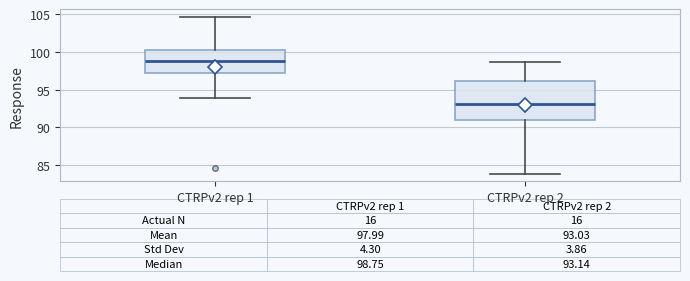

Which box has the highest median line?

CTRPv2 rep 1